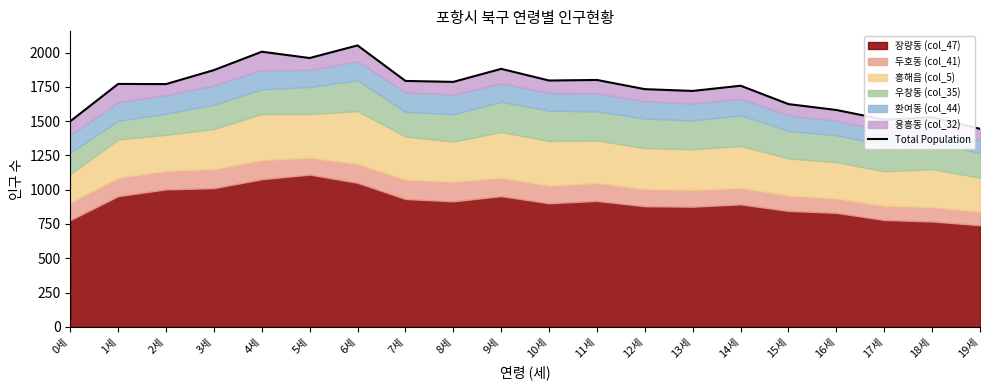

True or false: the data shows 802 at 8세.

False